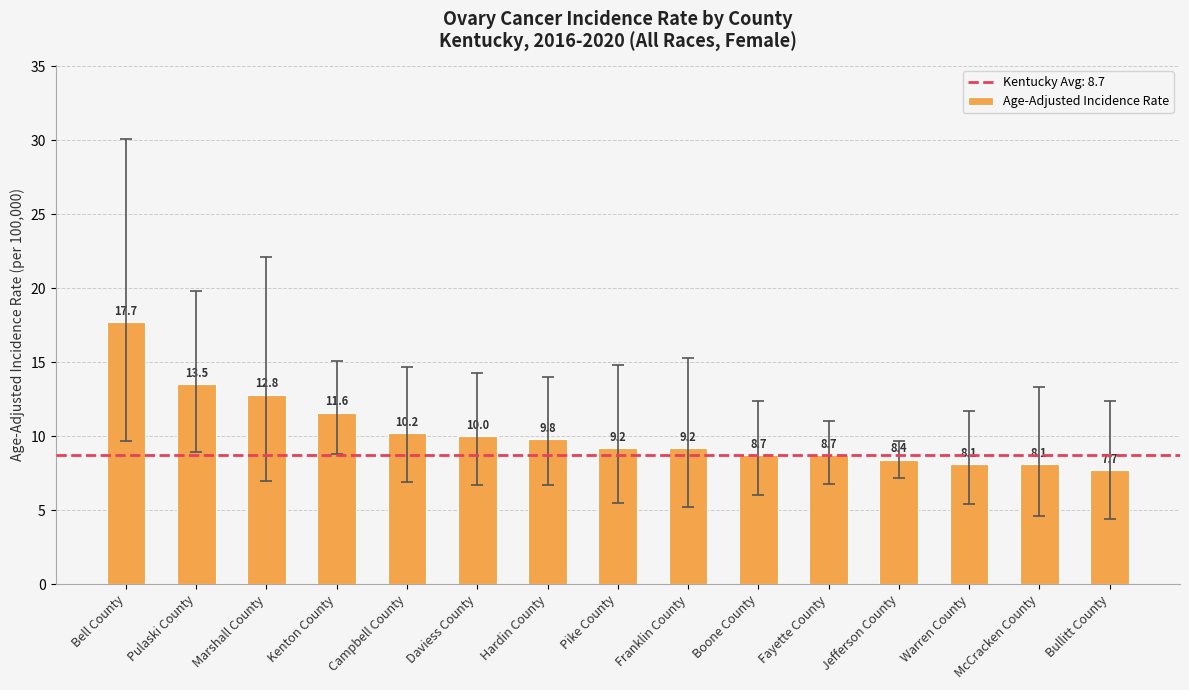

True or false: the data shows 8.7 at Fayette County.

True